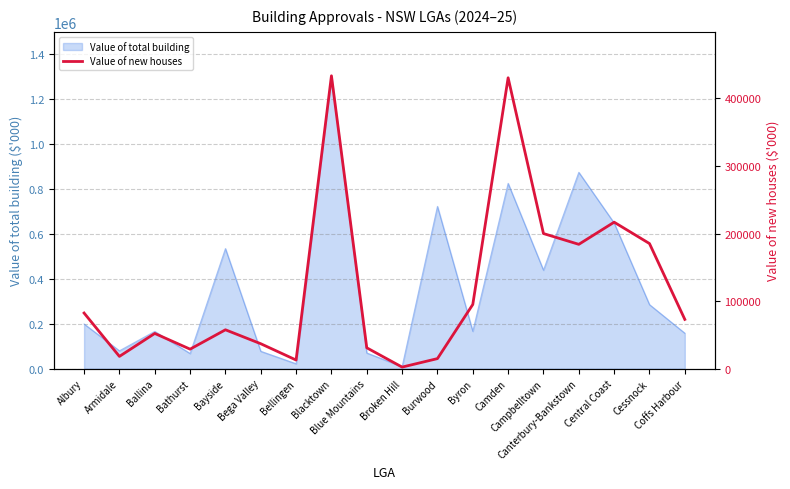

What is the highest value of the Value of total building series?

1303705